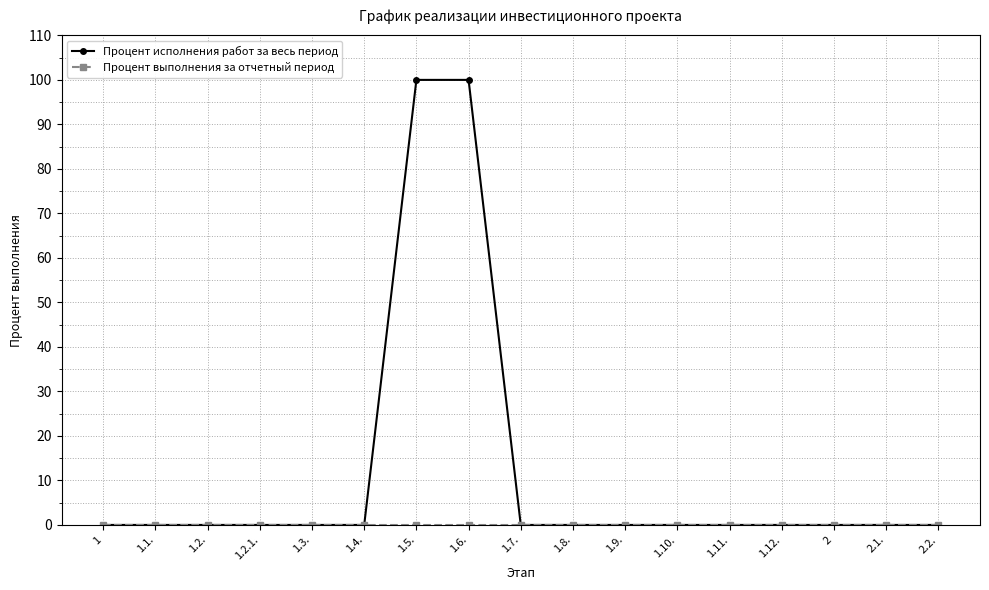

At how many categories does at least one series exceed 41?

2